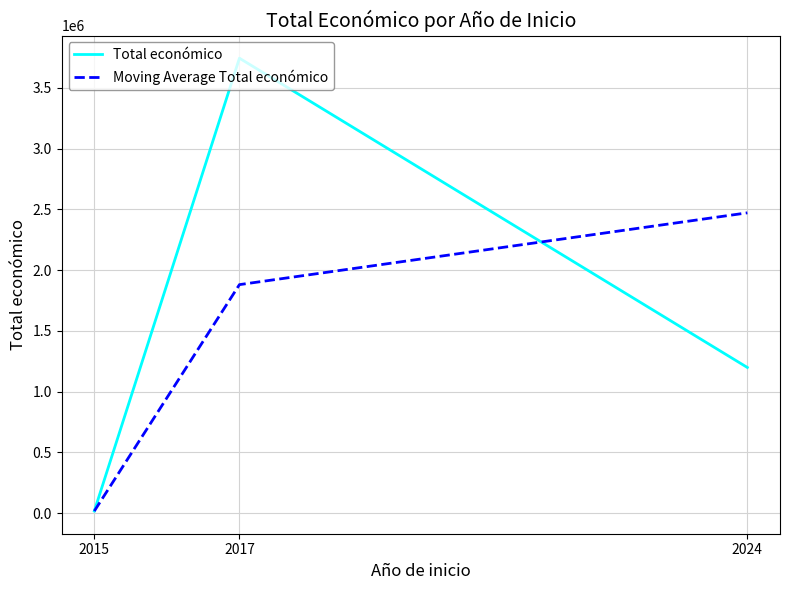

Which series has the largest total across all categories?

Total económico